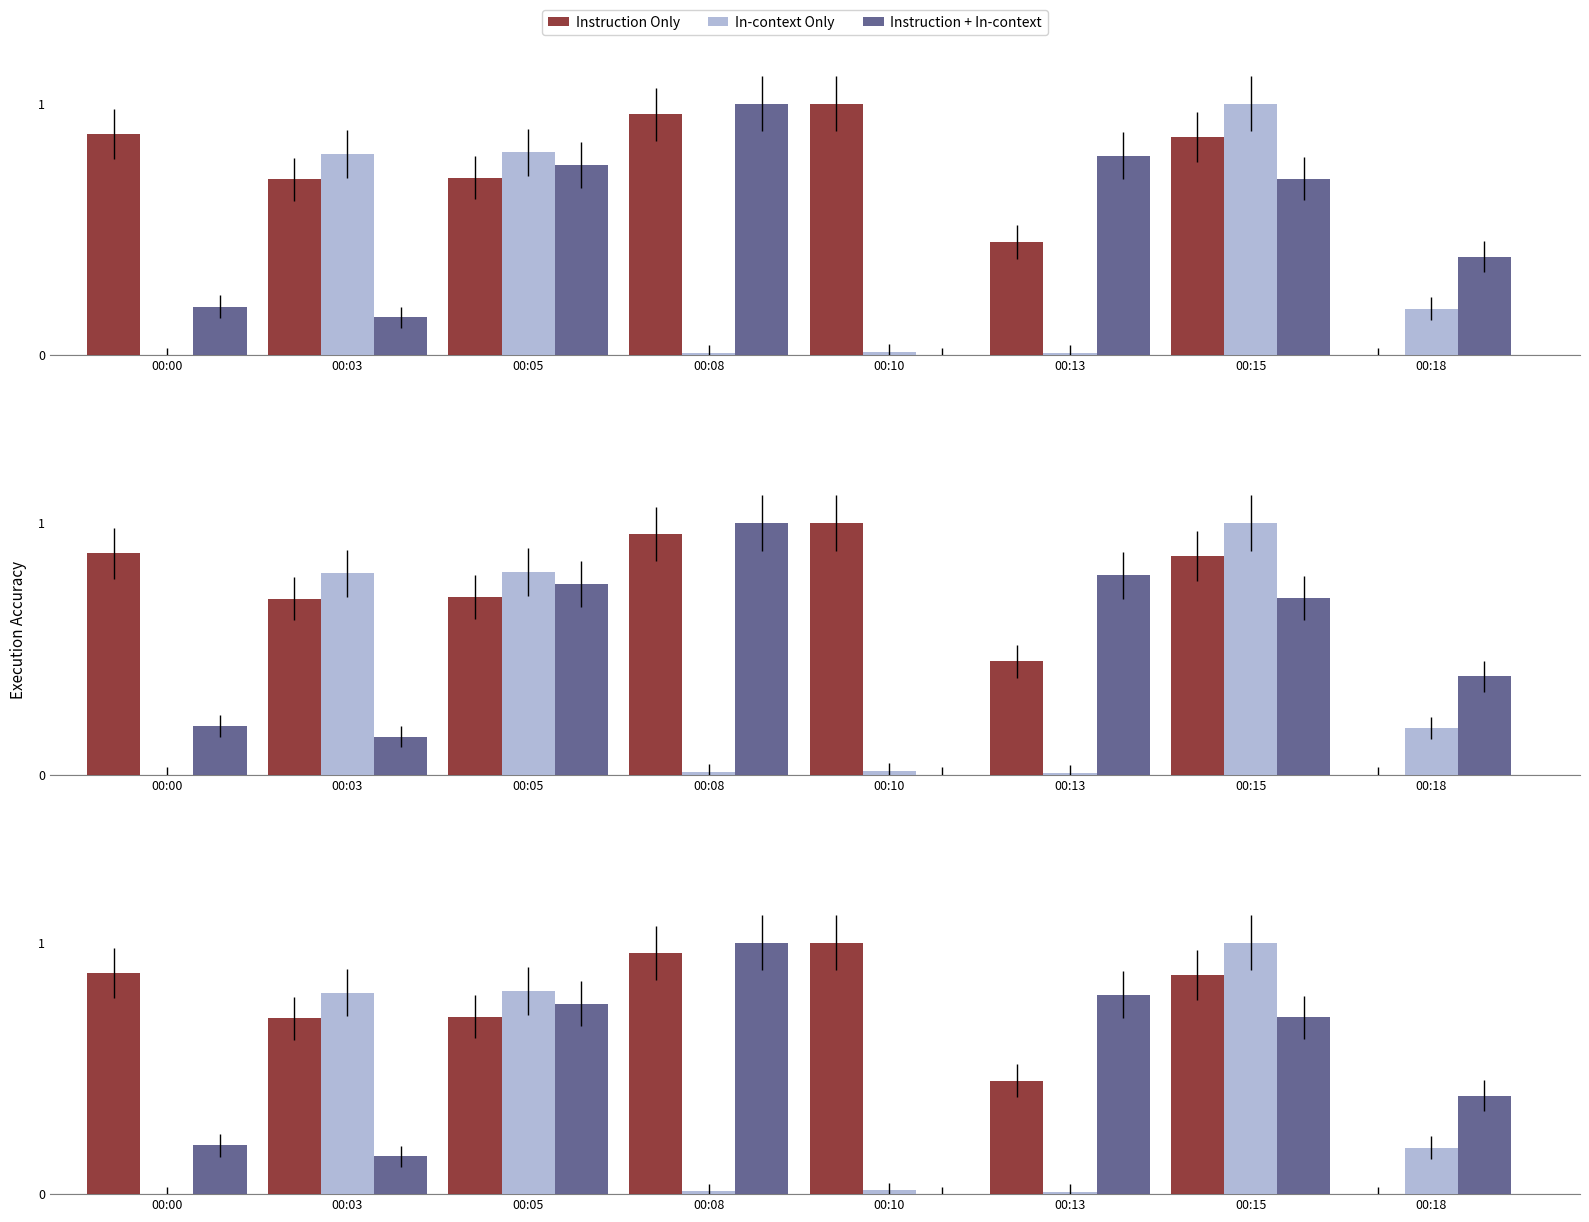

What is the sum of the Instruction + In-context values at 00:10 and 00:00?

0.2